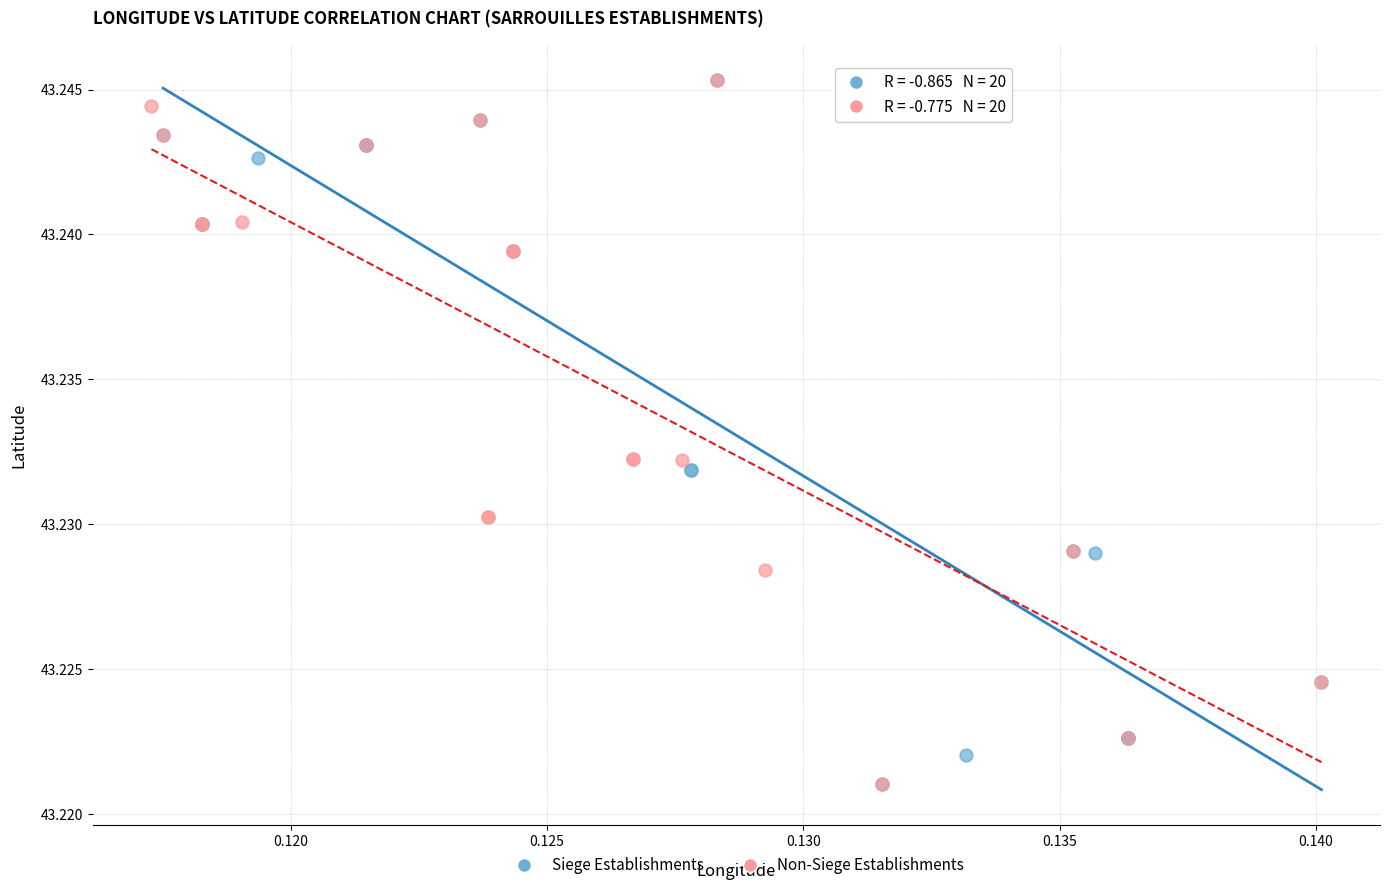

What are all the series names shown in the legend?

Siege Establishments, Non-Siege Establishments